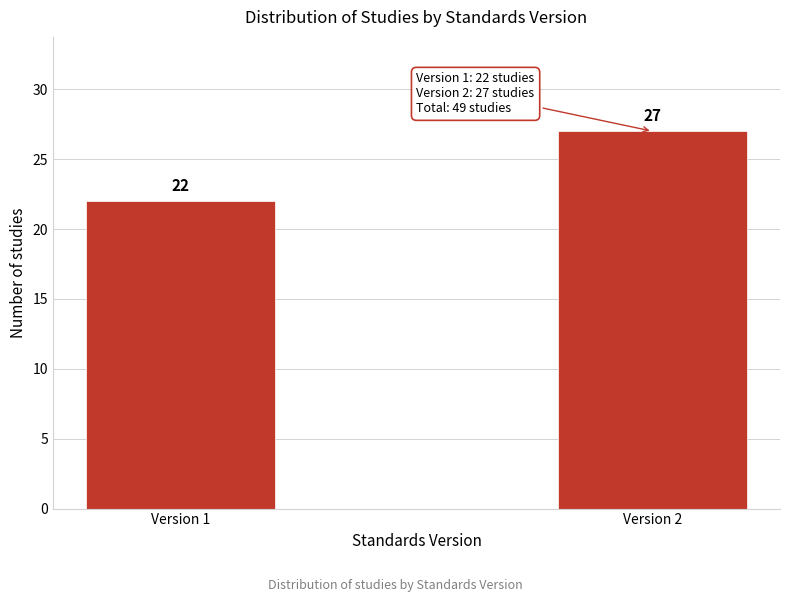

Reading left to right, extract all data points from this chart.

22	27